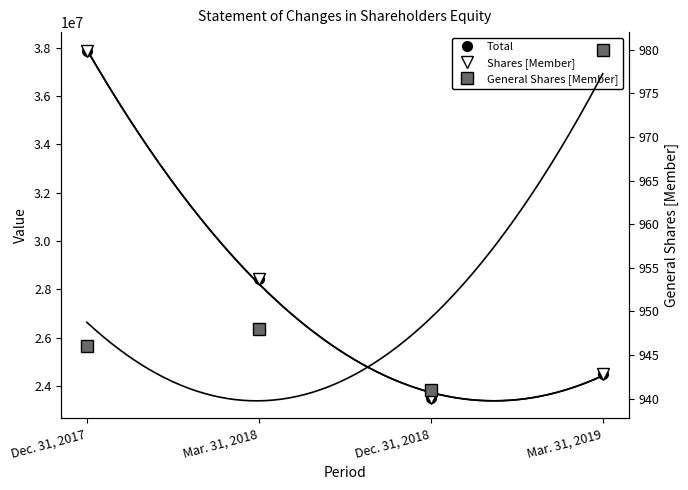

Rank the series by their maximum value, from lowest to highest.

General Shares [Member], Shares [Member], Total